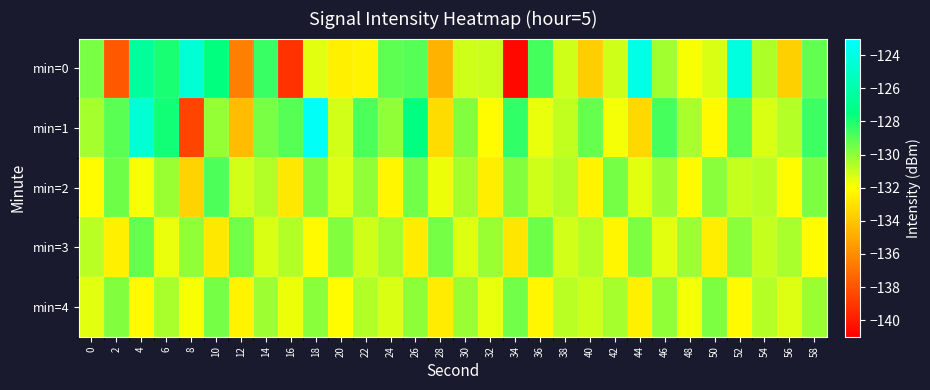

Which series changed the most between 46 and 58?

min=0